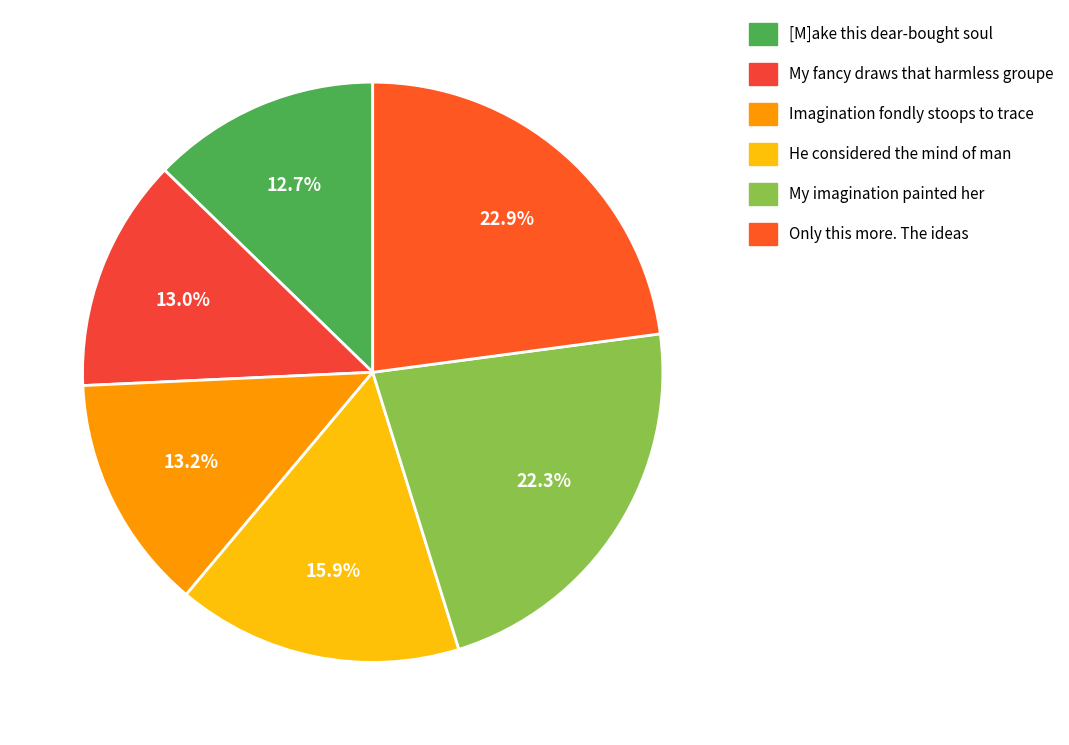

How many slices are in this pie chart?

6